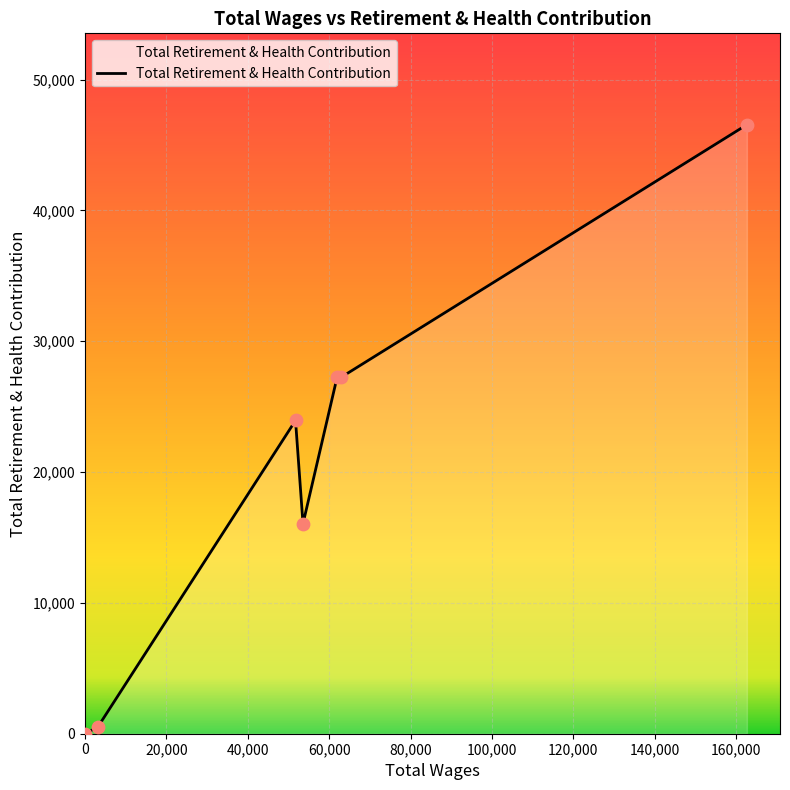

What is the maximum value shown in the chart?

46548